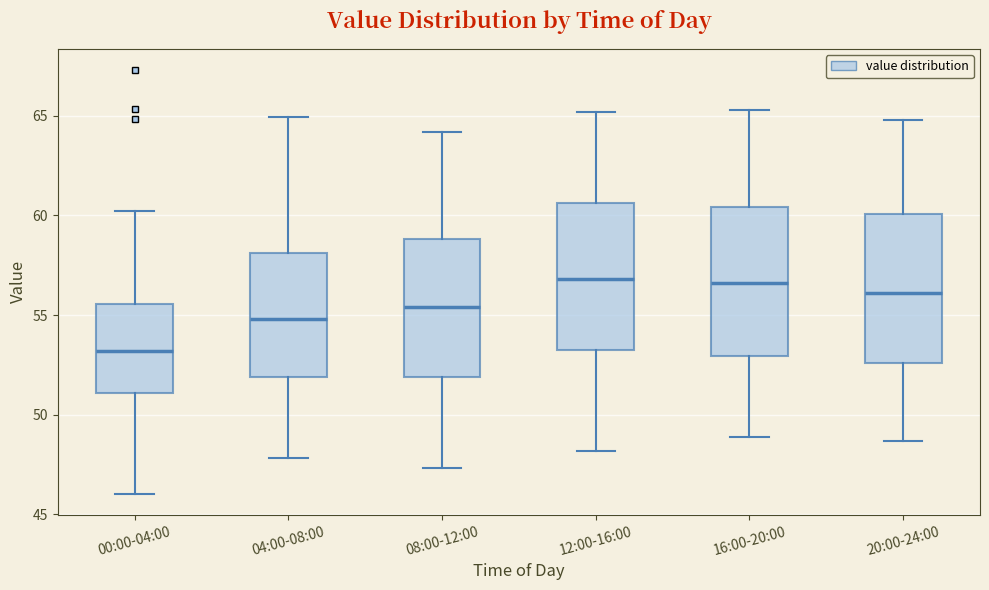

Reading left to right, transcribe this box plot: for each box, give where its median line is, the range the box spans, and where its two whiskers end, as read against the y-axis. The values are not printed on the chart, so give them approximately, as read against the axis.

00:00-04:00: median 53.0, box 51.0 to 55.5, whiskers 46.0 to 60.0
04:00-08:00: median 55.0, box 52.0 to 58.0, whiskers 48.0 to 65.0
08:00-12:00: median 55.5, box 52.0 to 59.0, whiskers 47.5 to 64.0
12:00-16:00: median 57.0, box 53.5 to 60.5, whiskers 48.0 to 65.0
16:00-20:00: median 56.5, box 53.0 to 60.5, whiskers 49.0 to 65.5
20:00-24:00: median 56.0, box 52.5 to 60.0, whiskers 48.5 to 65.0